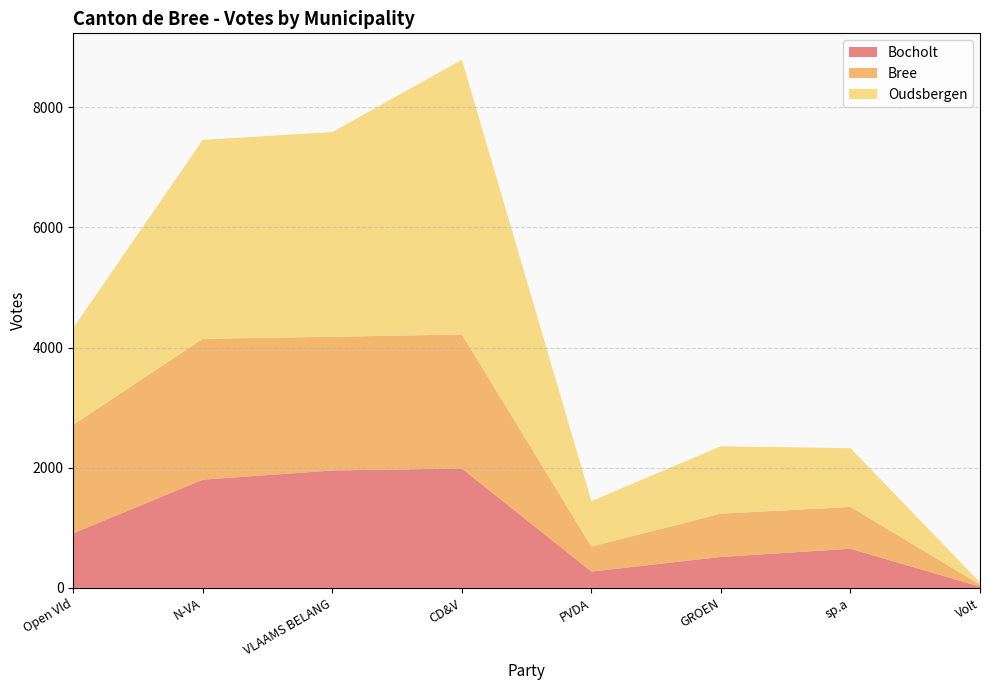

Reading left to right, extract all data points from this chart.

Bocholt: 909	1801	1954	1987	272	515	652	21
Bree: 1805	2344	2225	2230	415	721	695	33
Oudsbergen: 1612	3311	3406	4572	758	1120	978	36